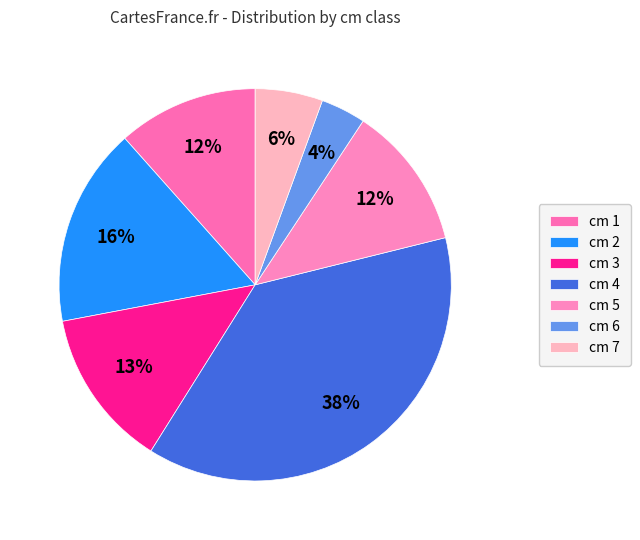

How many slices are in this pie chart?

7